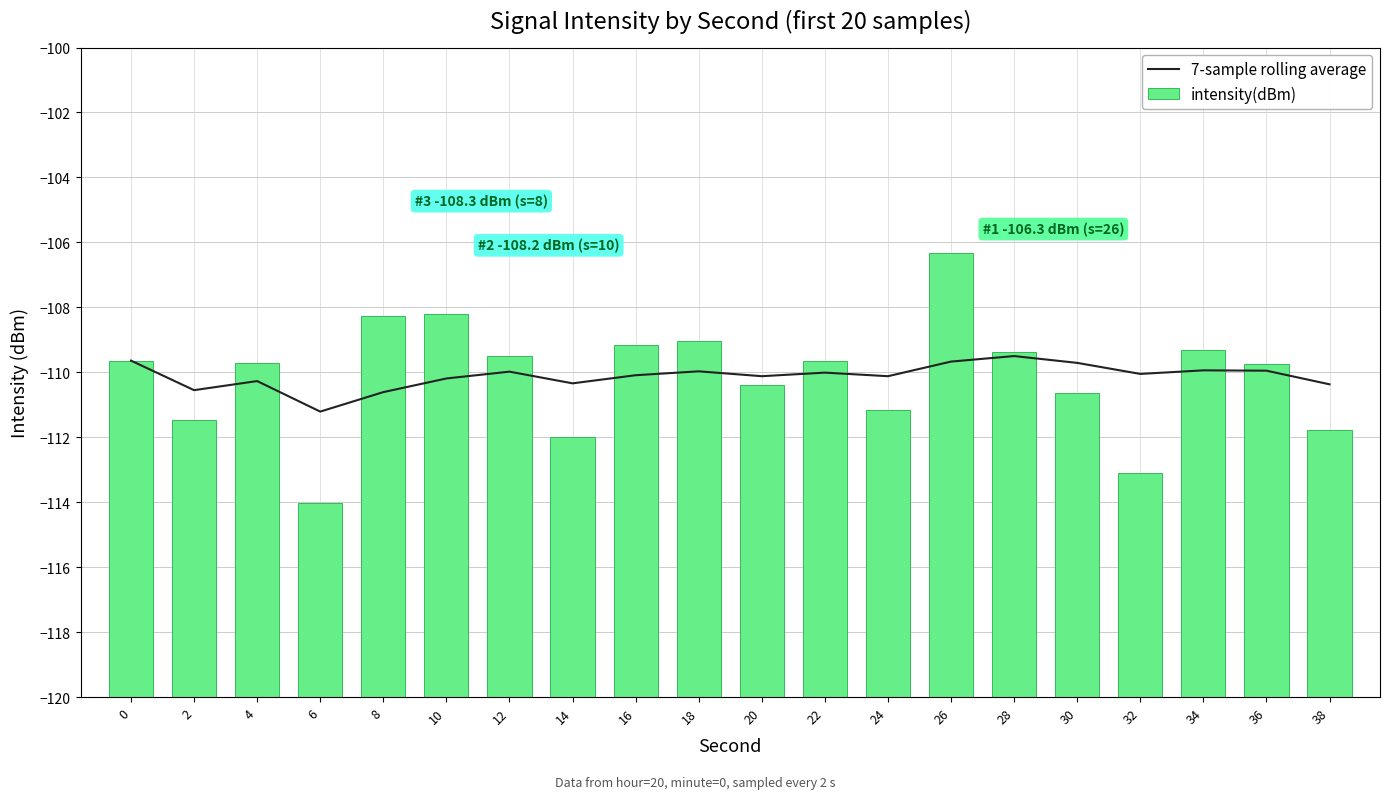

The value of 7-sample rolling average at 14 is -110.3. True or false?

True